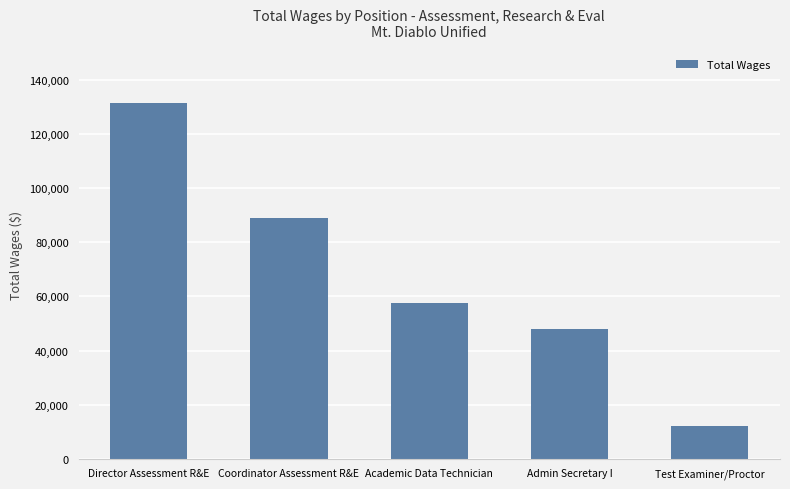

Rank the categories by value from lowest to highest.

Test Examiner/Proctor, Admin Secretary I, Academic Data Technician, Coordinator Assessment R&E, Director Assessment R&E